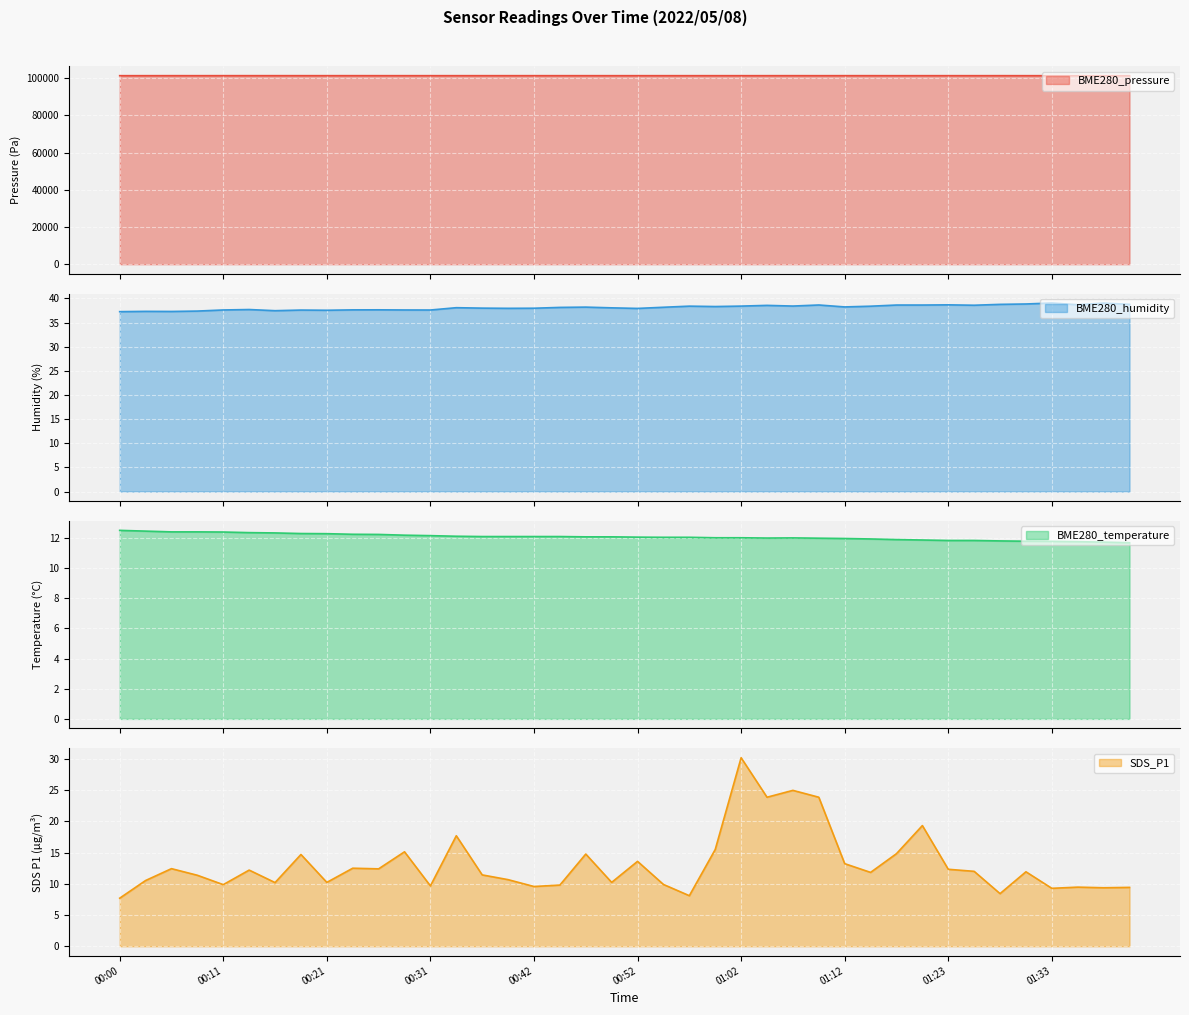

At how many categories does at least one series exceed 43042?

40